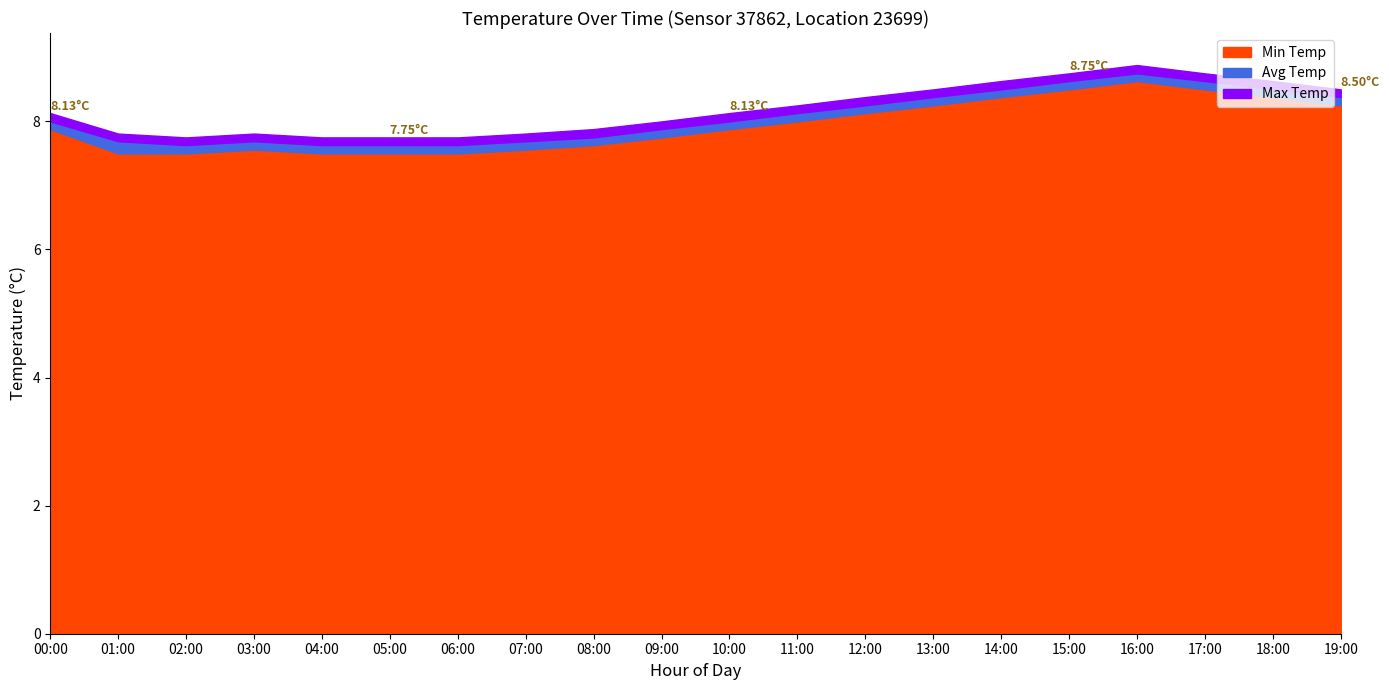

True or false: Avg Temp and Min Temp cross at least once.

False